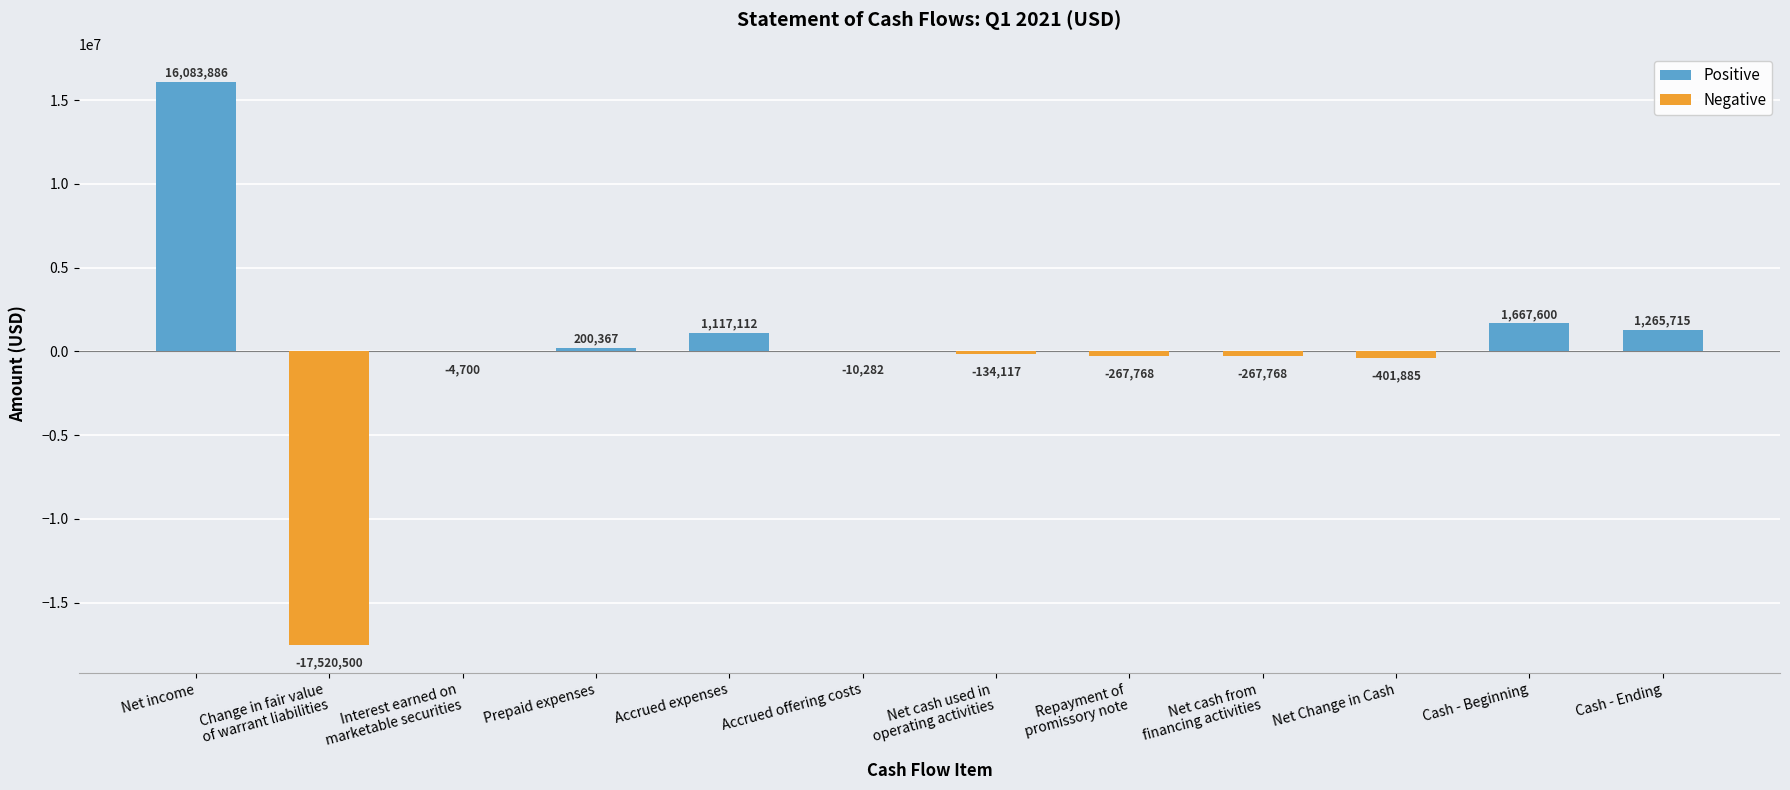

Where is the data nearest to the value -718307?

Net Change in Cash